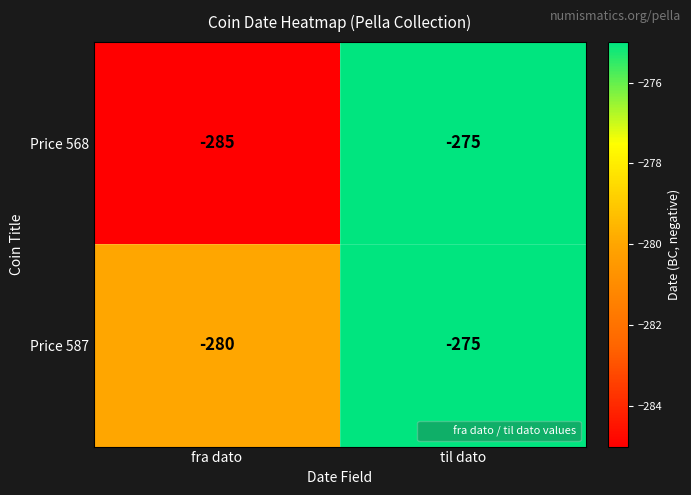

Which series changed the most between fra dato and til dato?

Price 568